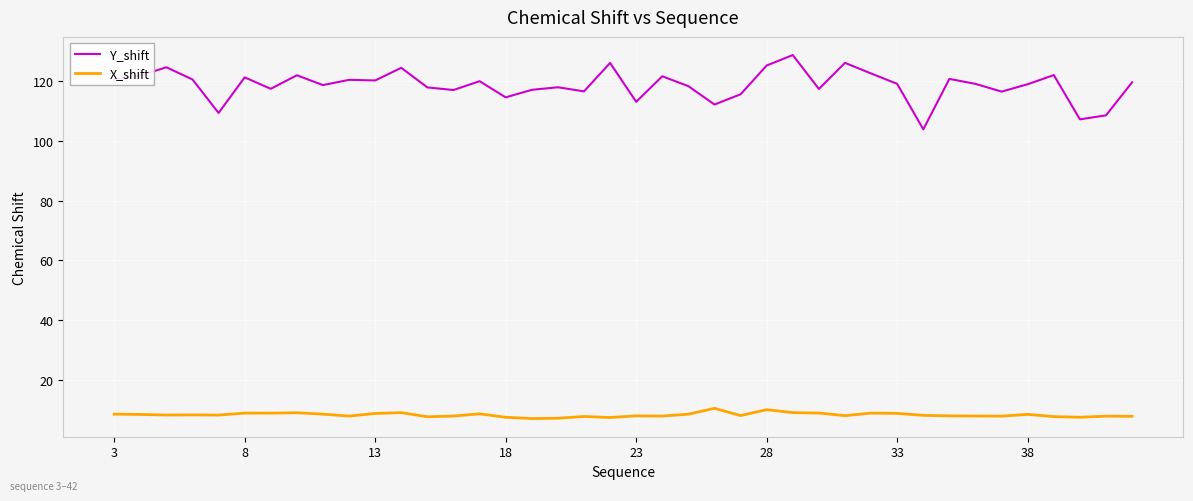

Which series has the largest range (max minus min)?

Y_shift